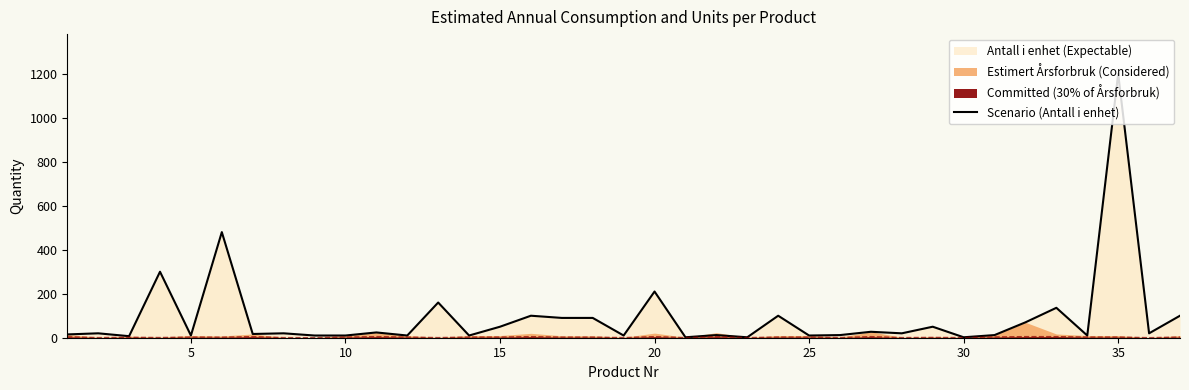

How many lines are shown in the chart?

1